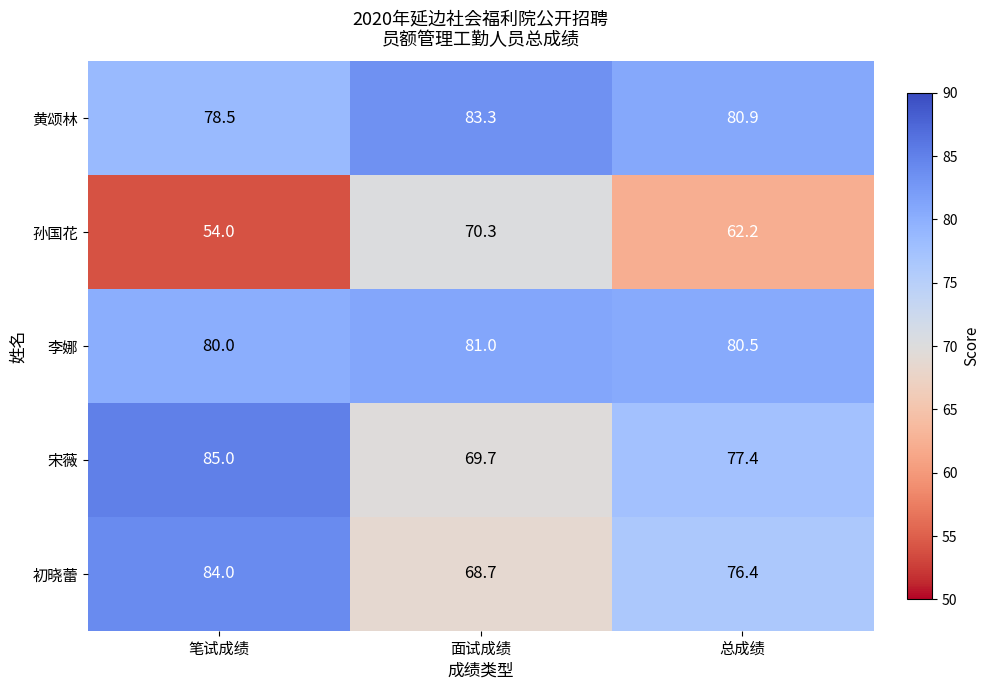

Reading left to right, what are all the values shown in this chart?

黄颂林: 笔试成绩=78.5	面试成绩=83.3	总成绩=80.9
孙国花: 笔试成绩=54.0	面试成绩=70.3	总成绩=62.2
李娜: 笔试成绩=80.0	面试成绩=81.0	总成绩=80.5
宋薇: 笔试成绩=85.0	面试成绩=69.7	总成绩=77.4
初晓蕾: 笔试成绩=84.0	面试成绩=68.7	总成绩=76.4